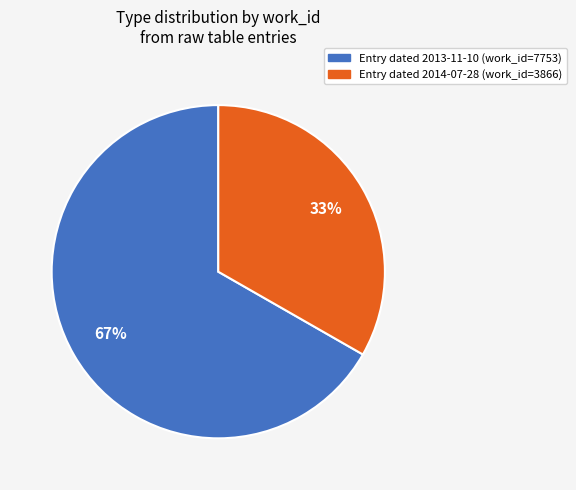

To the nearest percent, what is the average slice percentage?

50%